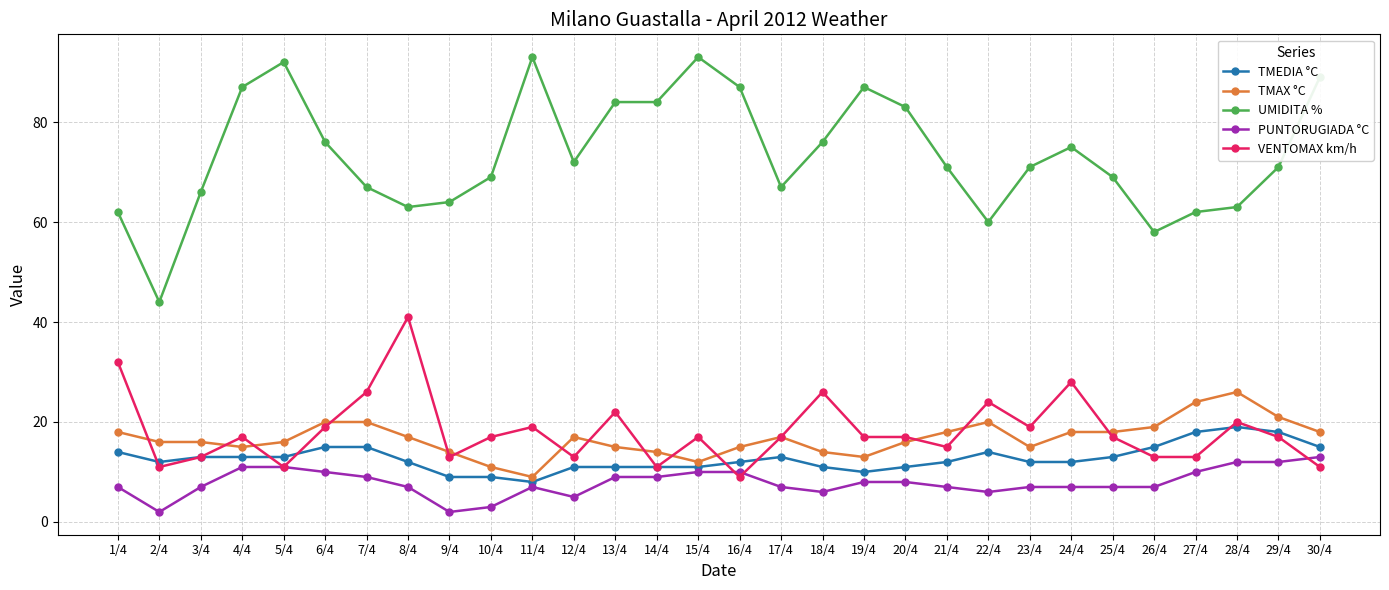

How many lines are shown in the chart?

5